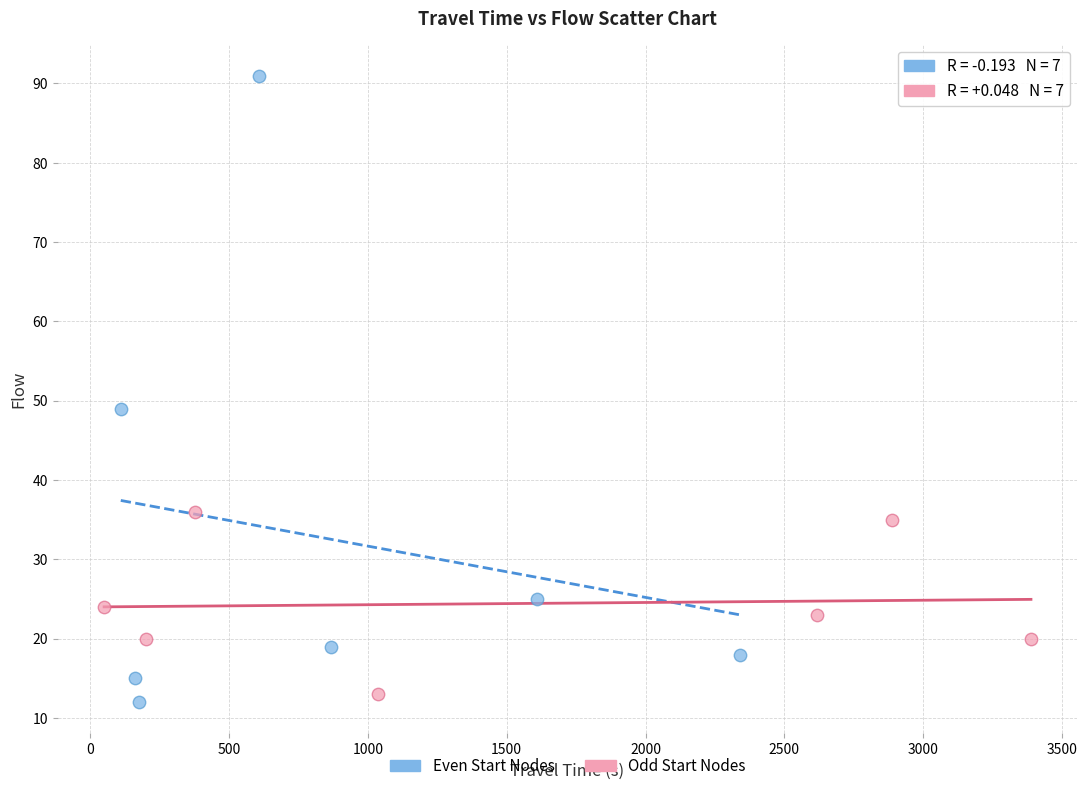

Which series has the widest spread of Y values?

Even Start Nodes